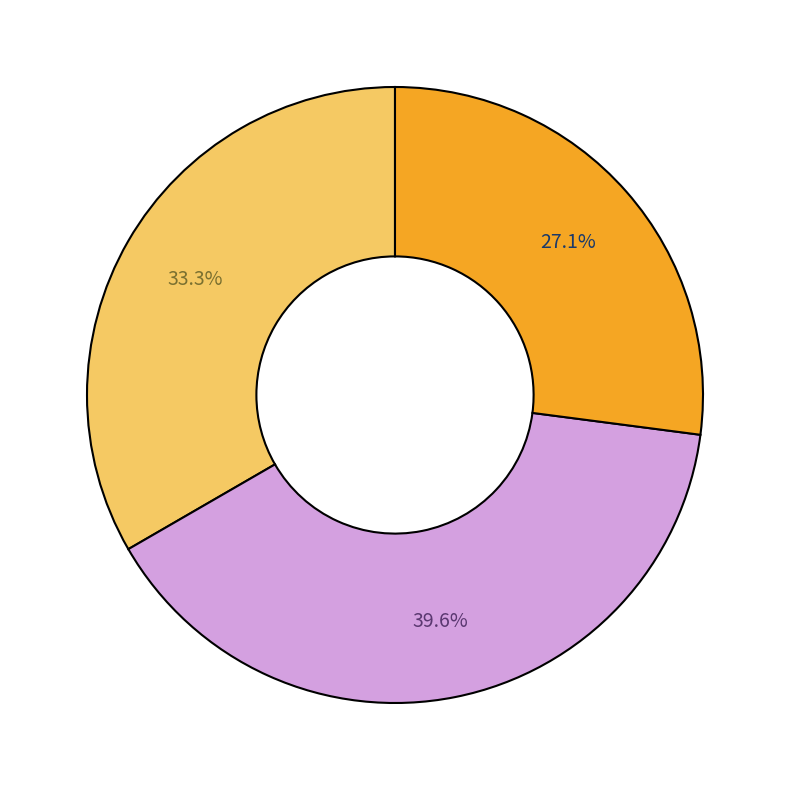

Is there a majority slice in this chart?

No